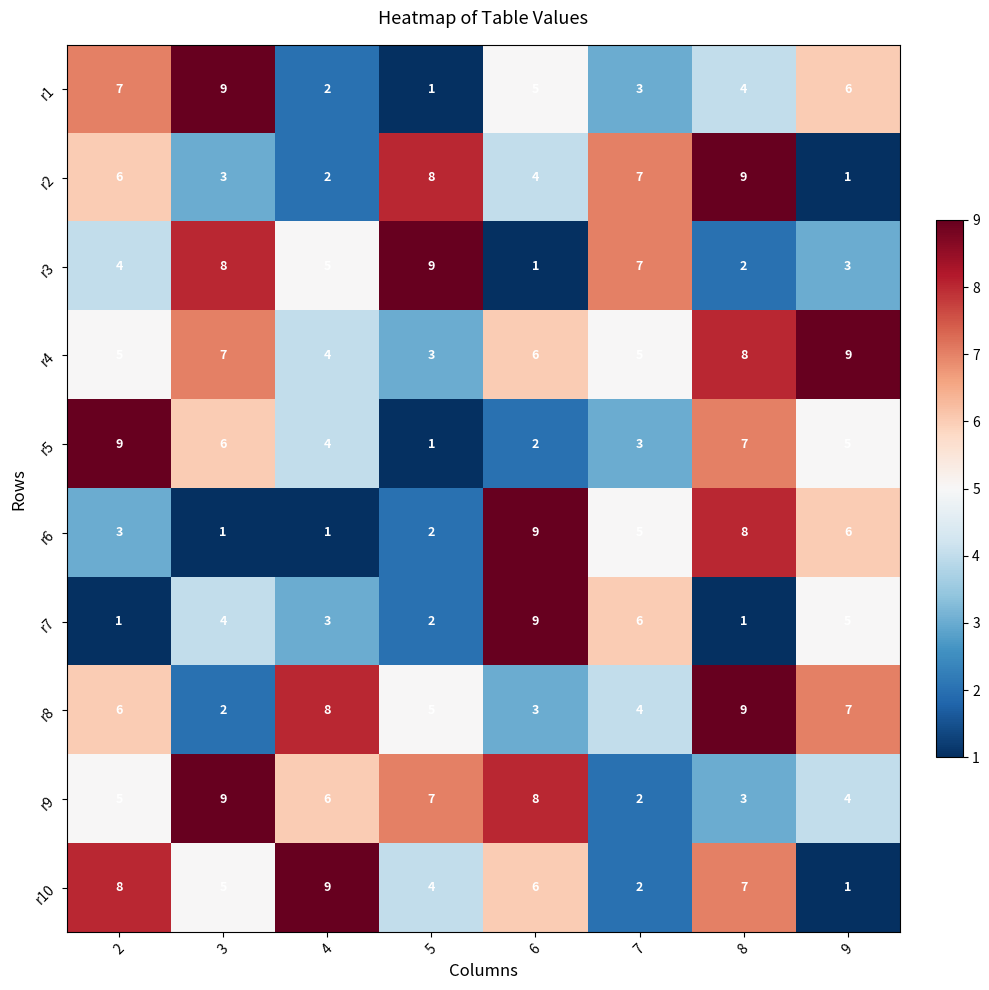

At which category is the sum across all series the highest?

8